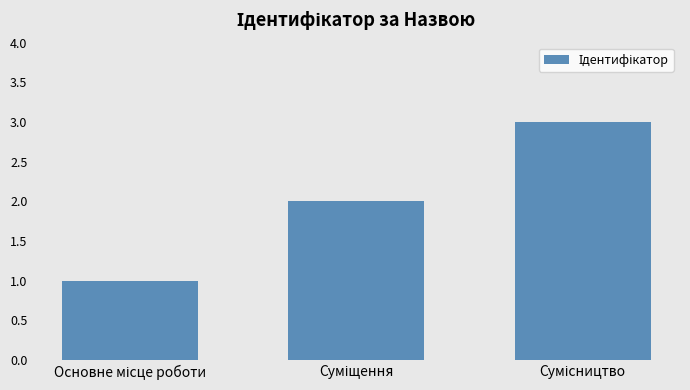

Reading right to left, list all the values displayed in this chart.

3	2	1